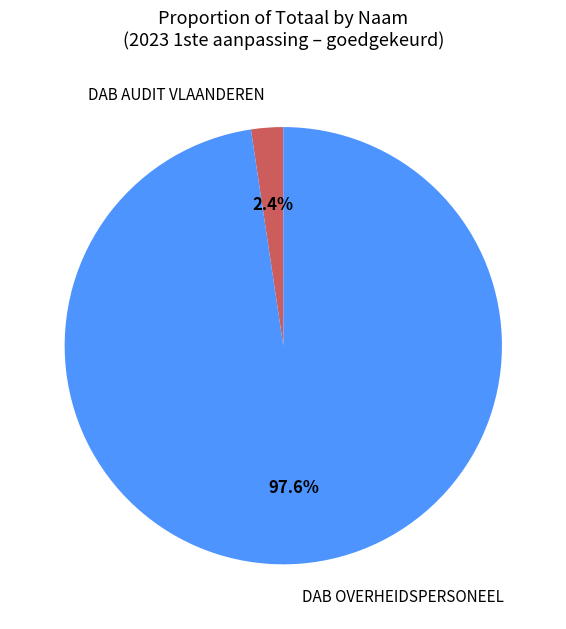

To the nearest percent, what is the average slice percentage?

50%